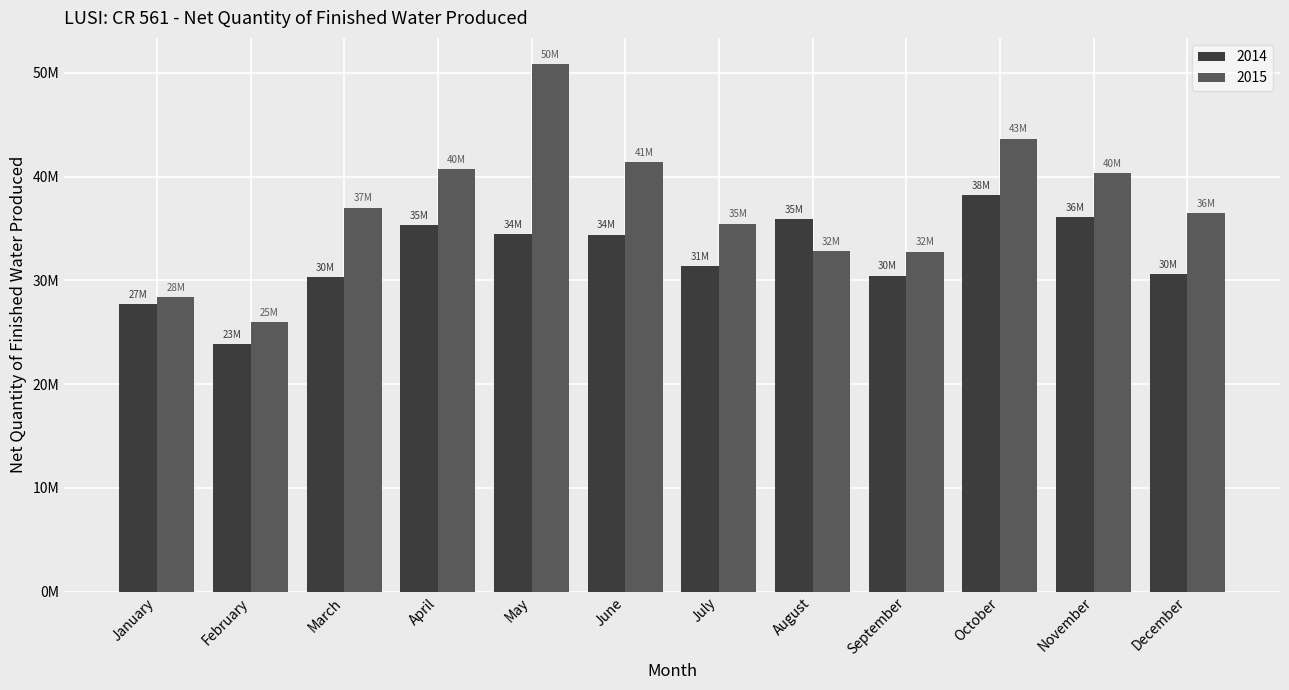

What is the difference between the highest and lowest values at September?

2305000